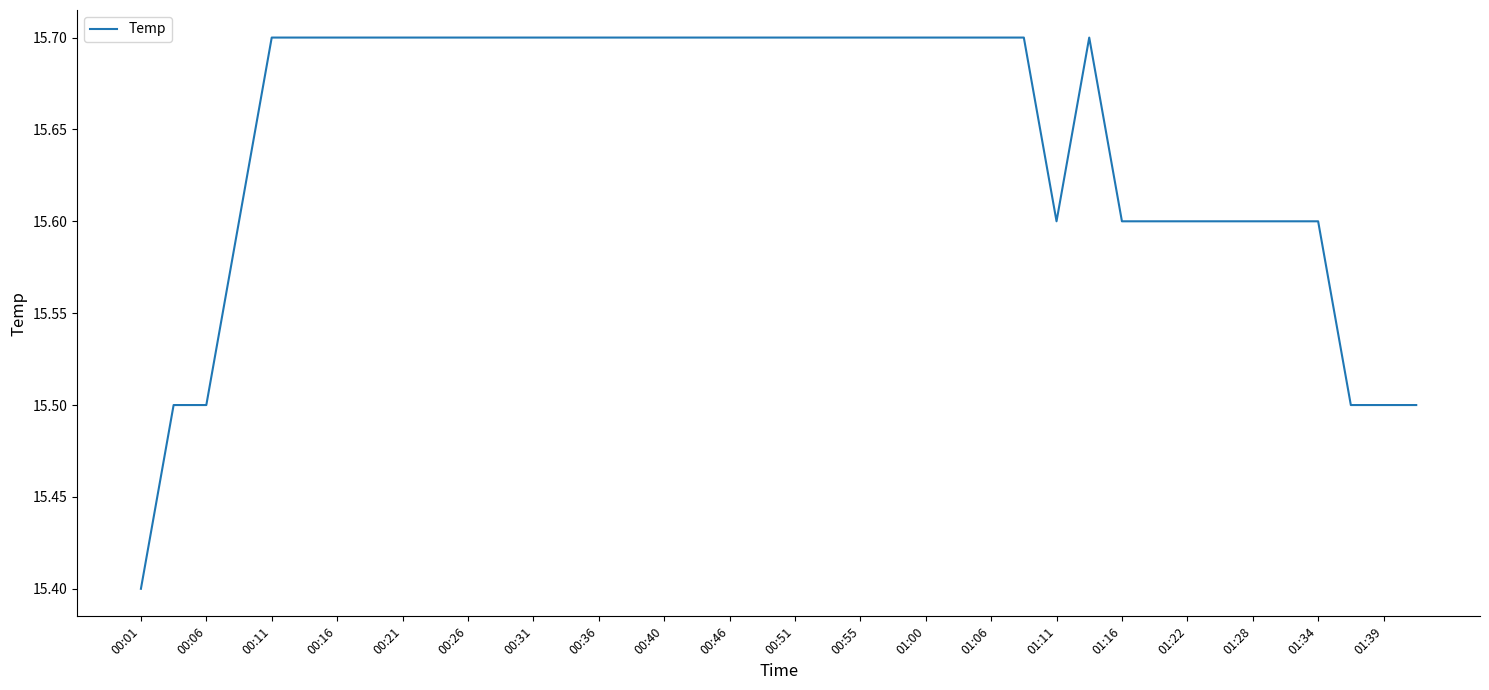

Reading left to right, list all the values displayed in this chart.

15.4	15.5	15.5	15.6	15.7	15.7	15.7	15.7	15.7	15.7	15.7	15.7	15.7	15.7	15.7	15.7	15.7	15.7	15.7	15.7	15.7	15.7	15.7	15.7	15.7	15.7	15.7	15.7	15.6	15.7	15.6	15.6	15.6	15.6	15.6	15.6	15.6	15.5	15.5	15.5